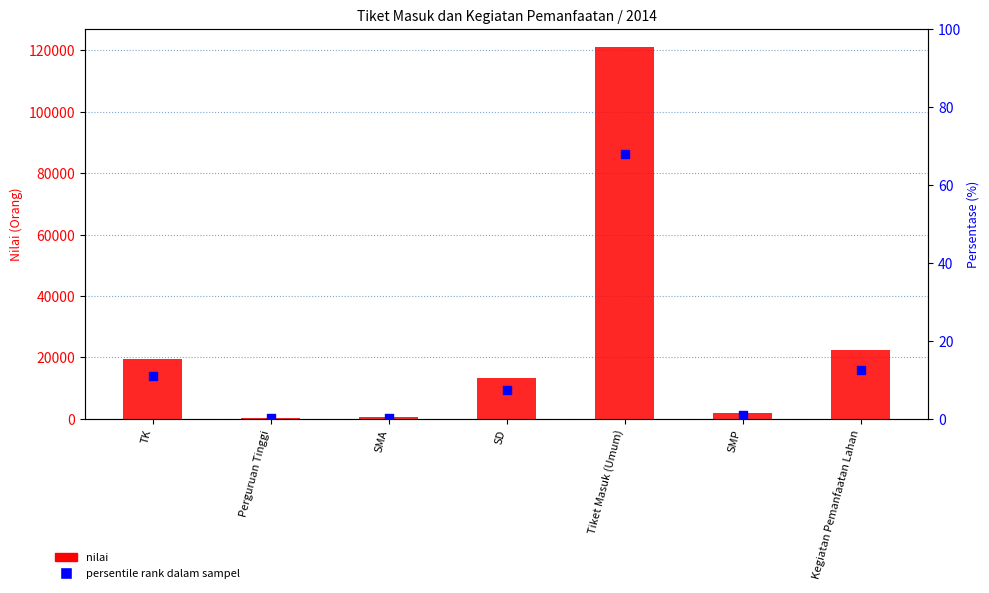

Which series contains the highest Y value?

nilai